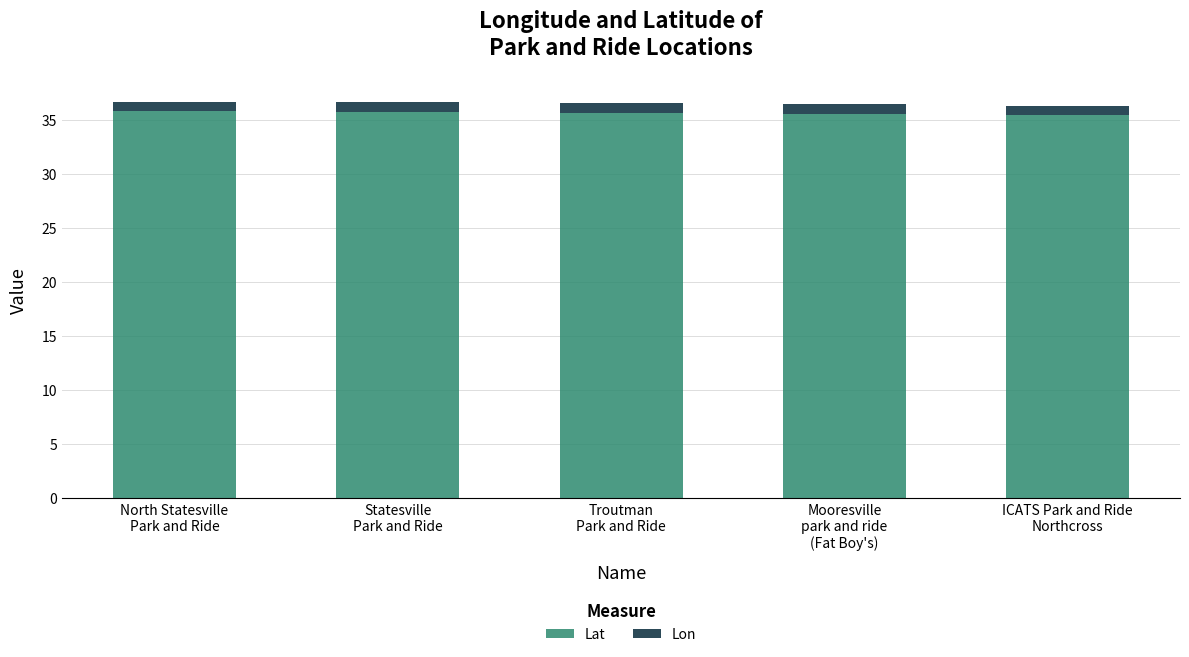

The value of Lat at North Statesville
Park and Ride is 35.8. True or false?

True